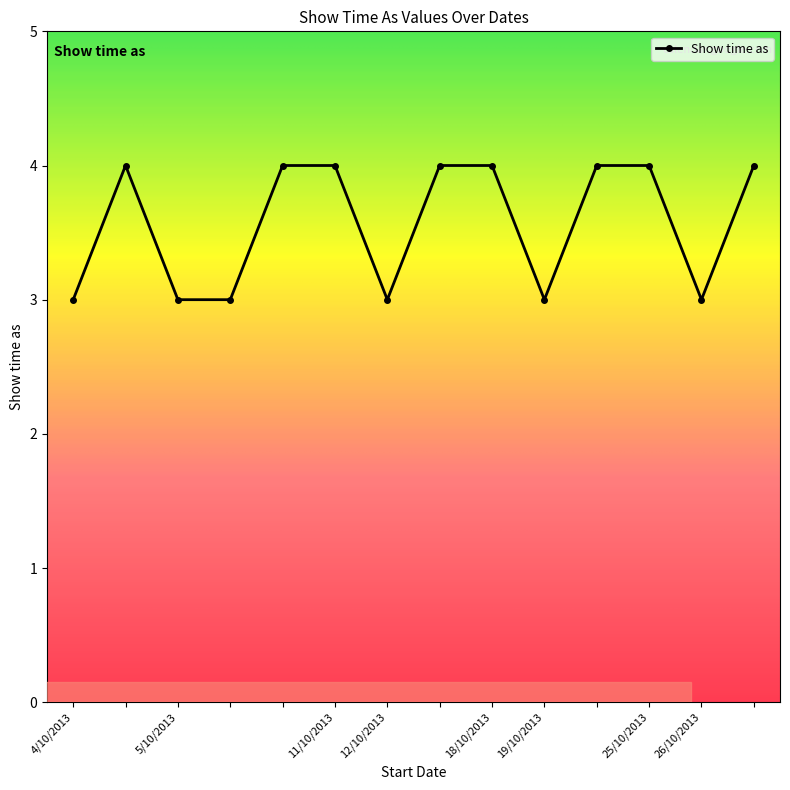

True or false: there are more than 0 points higher than both neighbors.

True